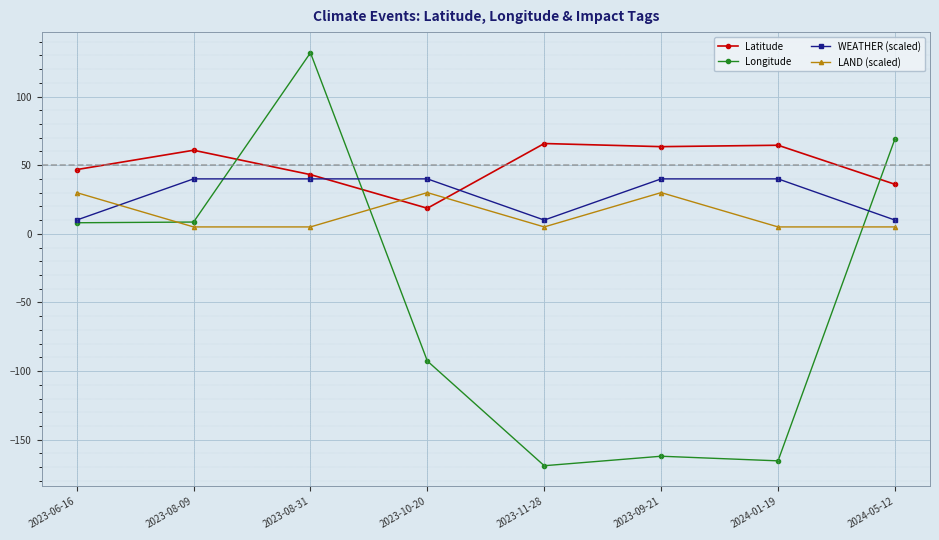

Where do WEATHER (scaled) and LAND (scaled) first cross each other?

2023-06-16 and 2023-08-09